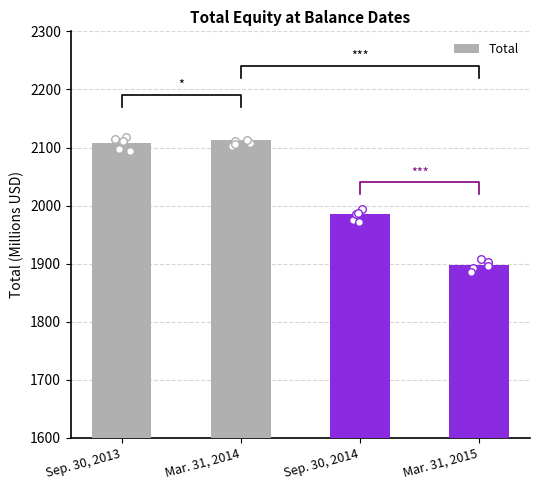

What is the change in value from Mar. 31, 2014 to Sep. 30, 2014?

-127.8